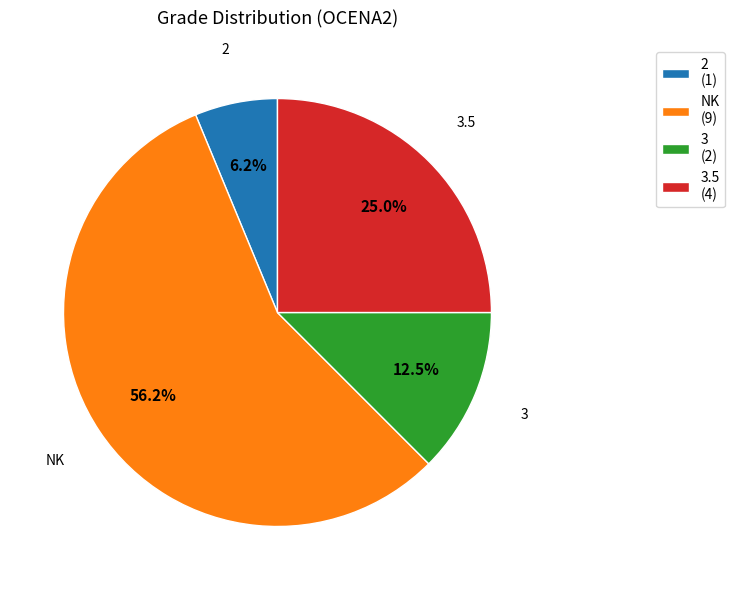

Combined, do NK (9) and 3.5 (4) account for over 50%?

Yes